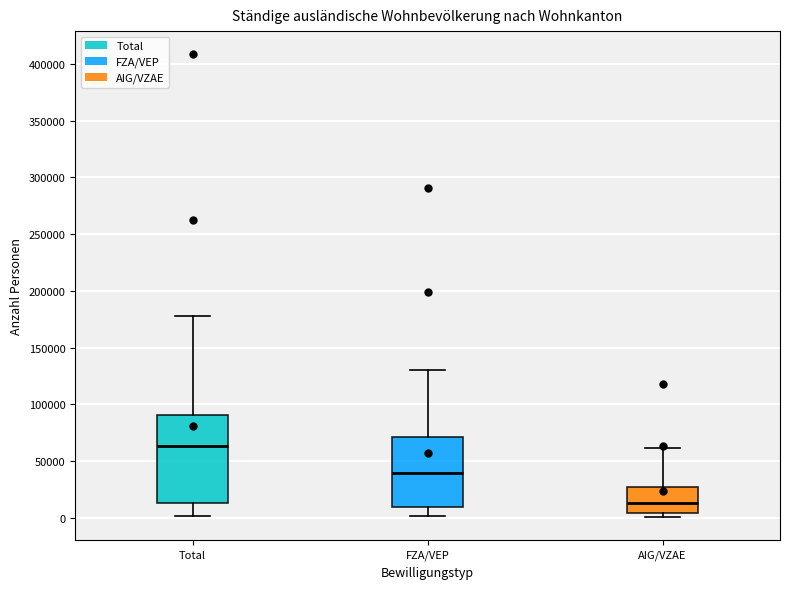

Comparing the boxes themselves (not the whiskers), which one is the tallest?

Total